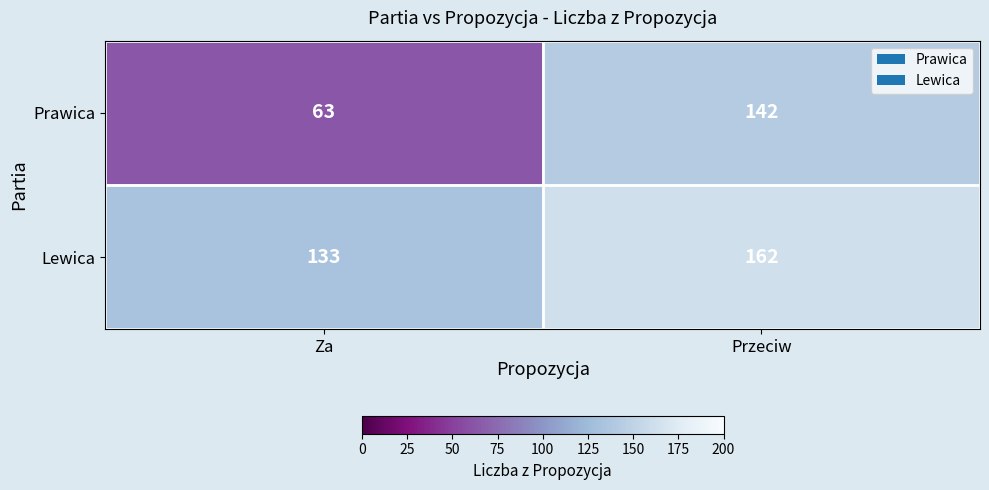

Reading left to right, extract all data points from this chart.

Prawica: Za=63	Przeciw=142
Lewica: Za=133	Przeciw=162